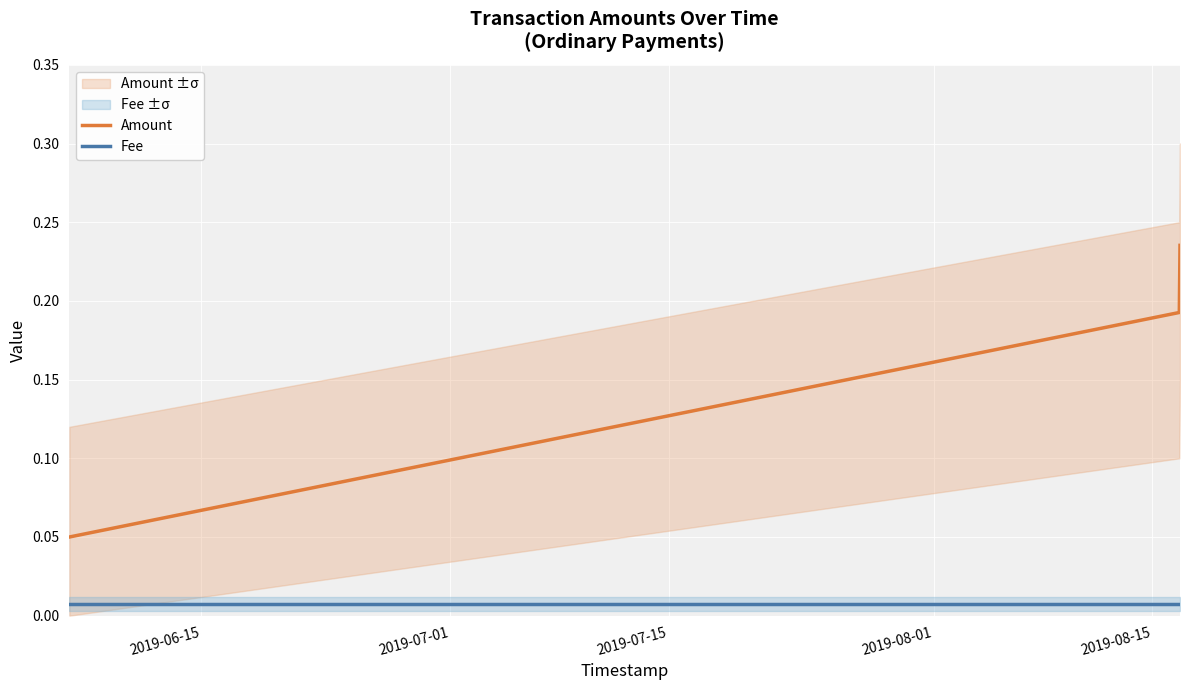

What is the maximum value for Amount?

0.2